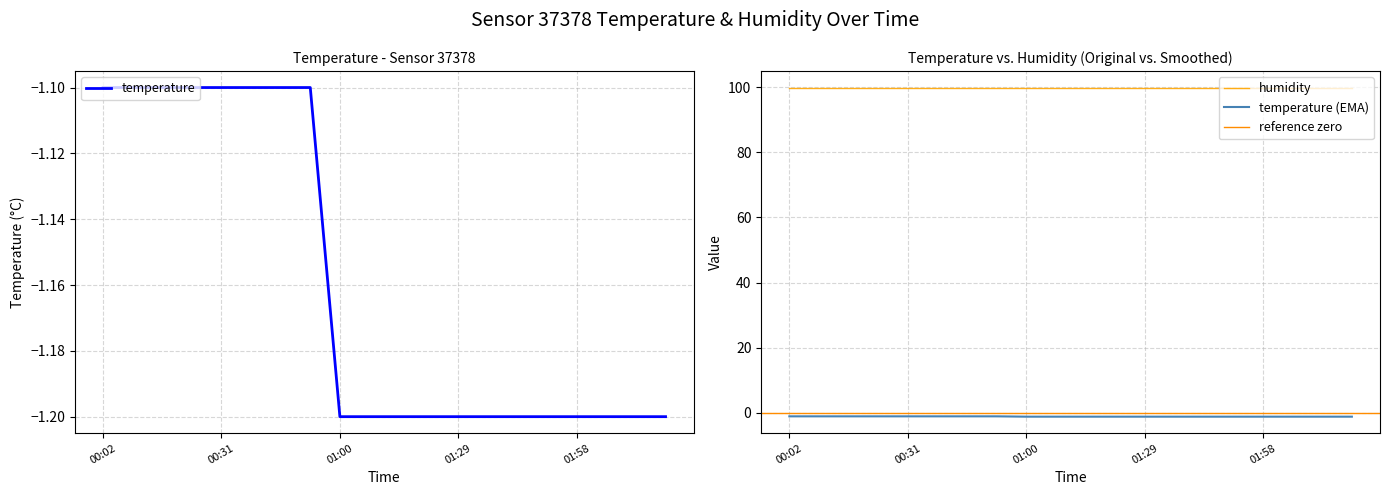

True or false: there are more than 2 points higher than both neighbors.

False